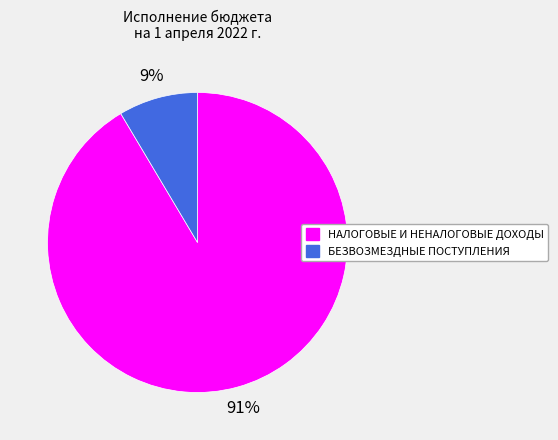

The БЕЗВОЗМЕЗДНЫЕ ПОСТУПЛЕНИЯ slice represents 22% of the pie. True or false?

False